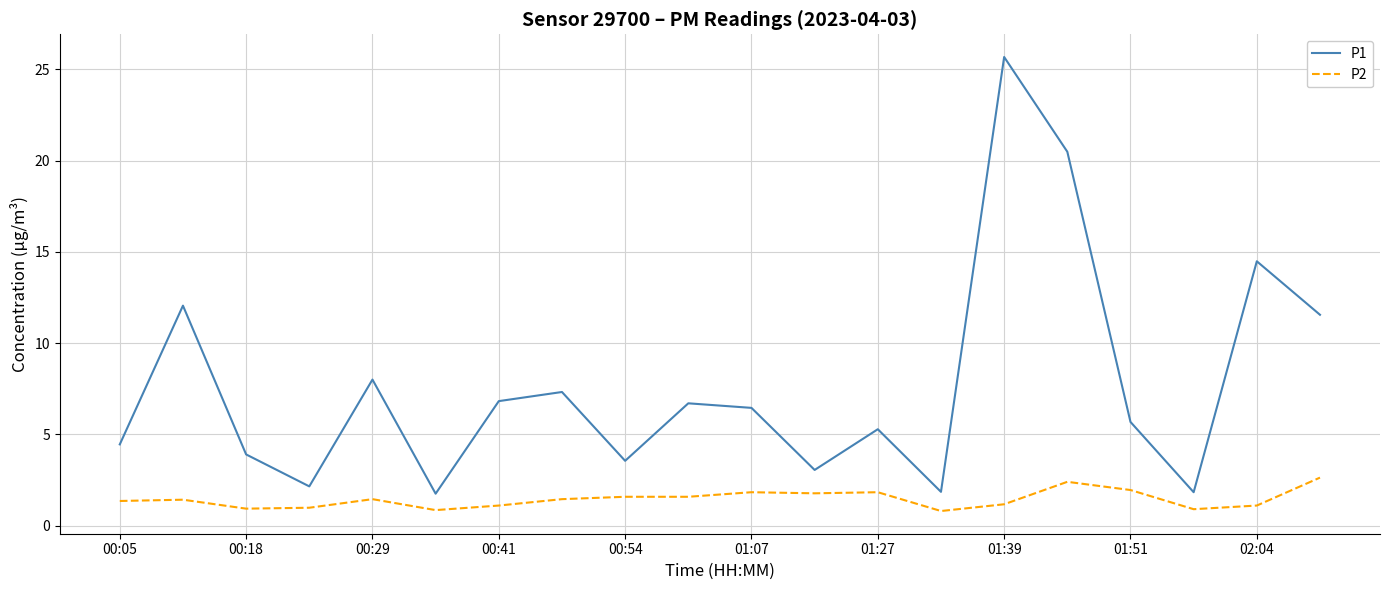

Which series has the largest total across all categories?

P1